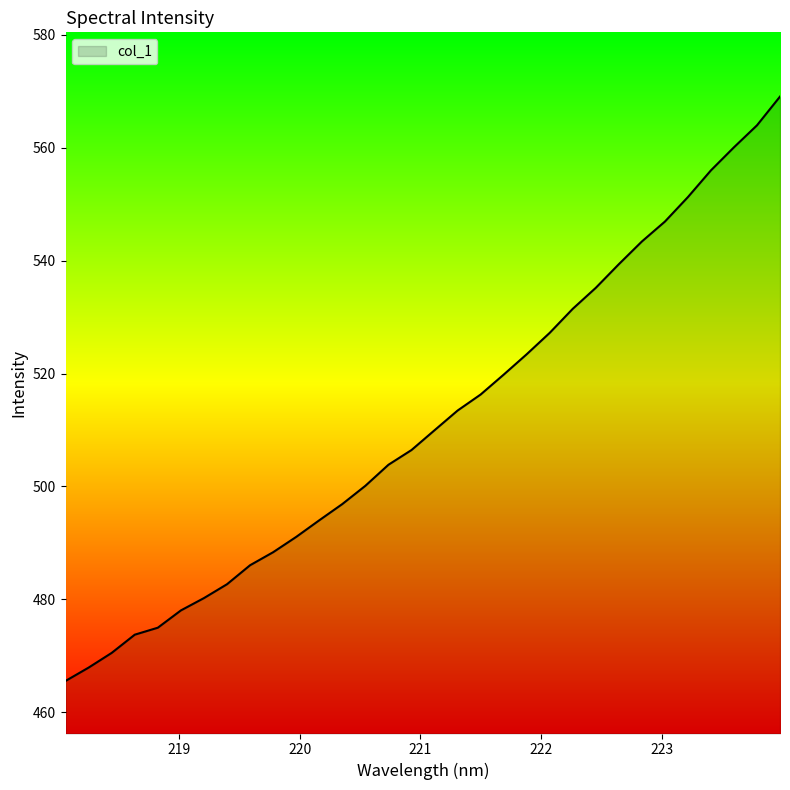

What is the smallest value displayed?

465.5